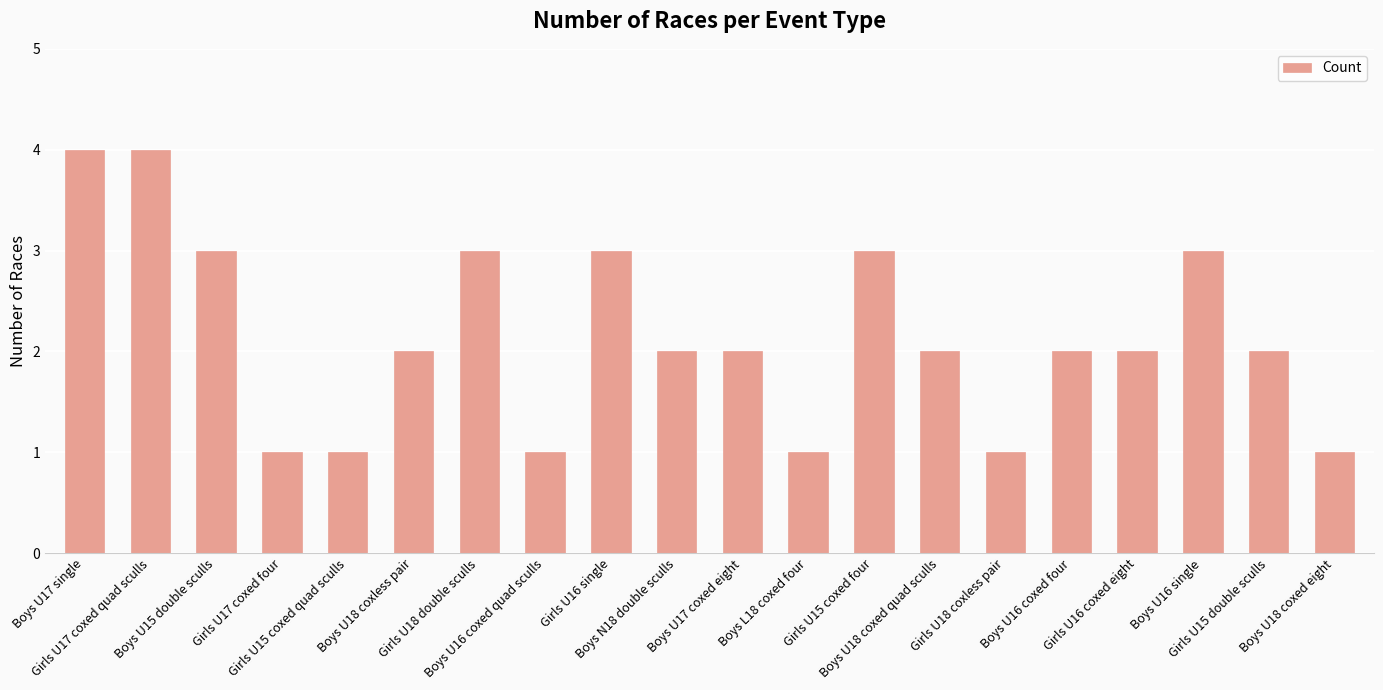

The value at Boys U16 single is 3. True or false?

True